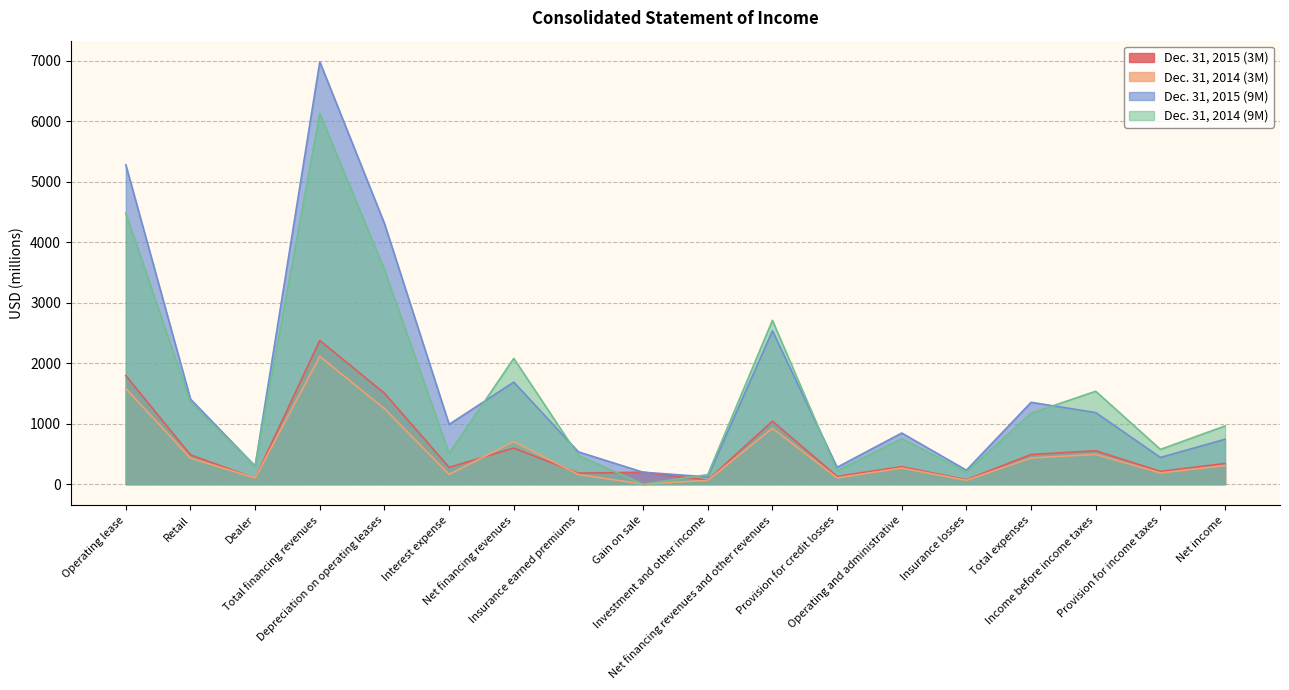

Where is the first local minimum for Dec. 31, 2014 (3M)?

Dealer